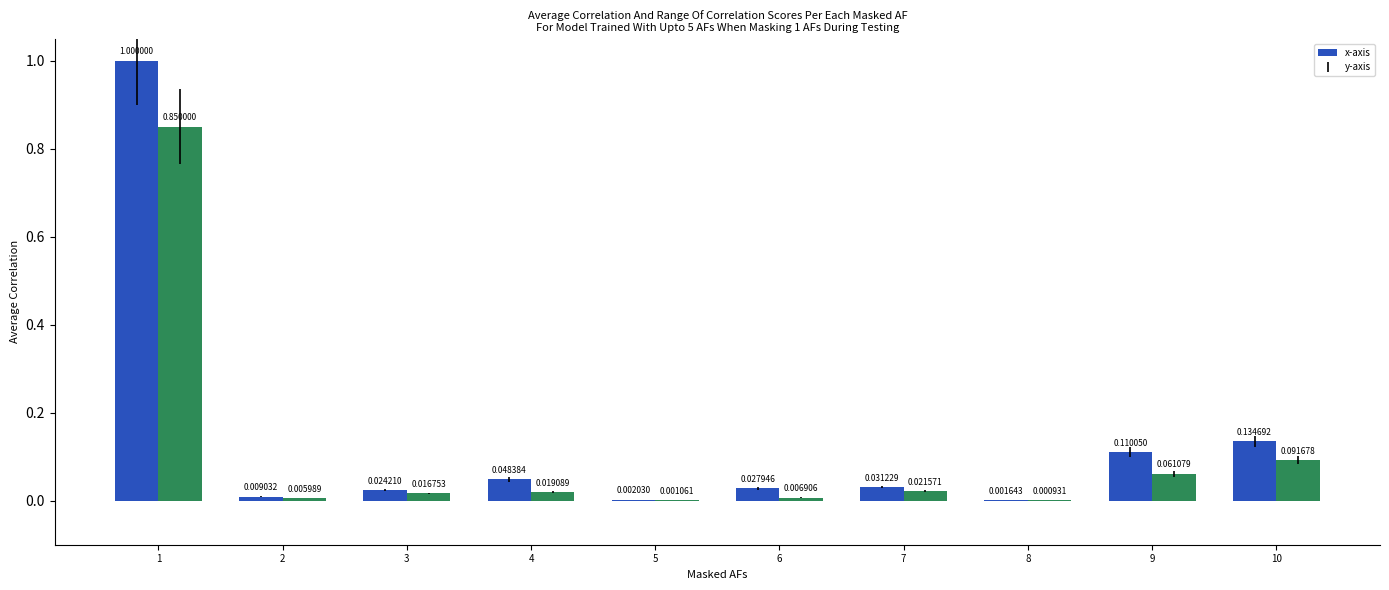

What is the total value across all series at 1?

1.9